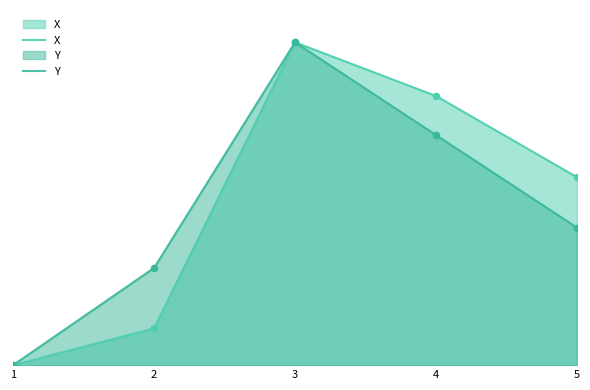

Which series has the largest Y range (max minus min)?

X